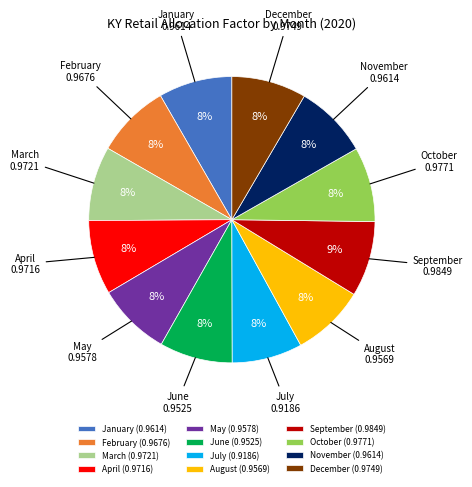

Does March (0.9721) represent more than half of the total?

No